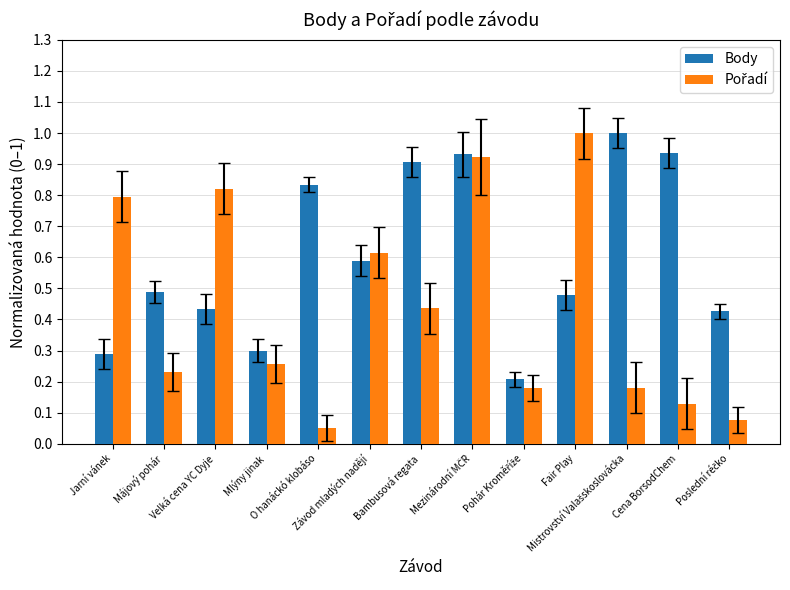

At how many categories does at least one series exceed 0?

13